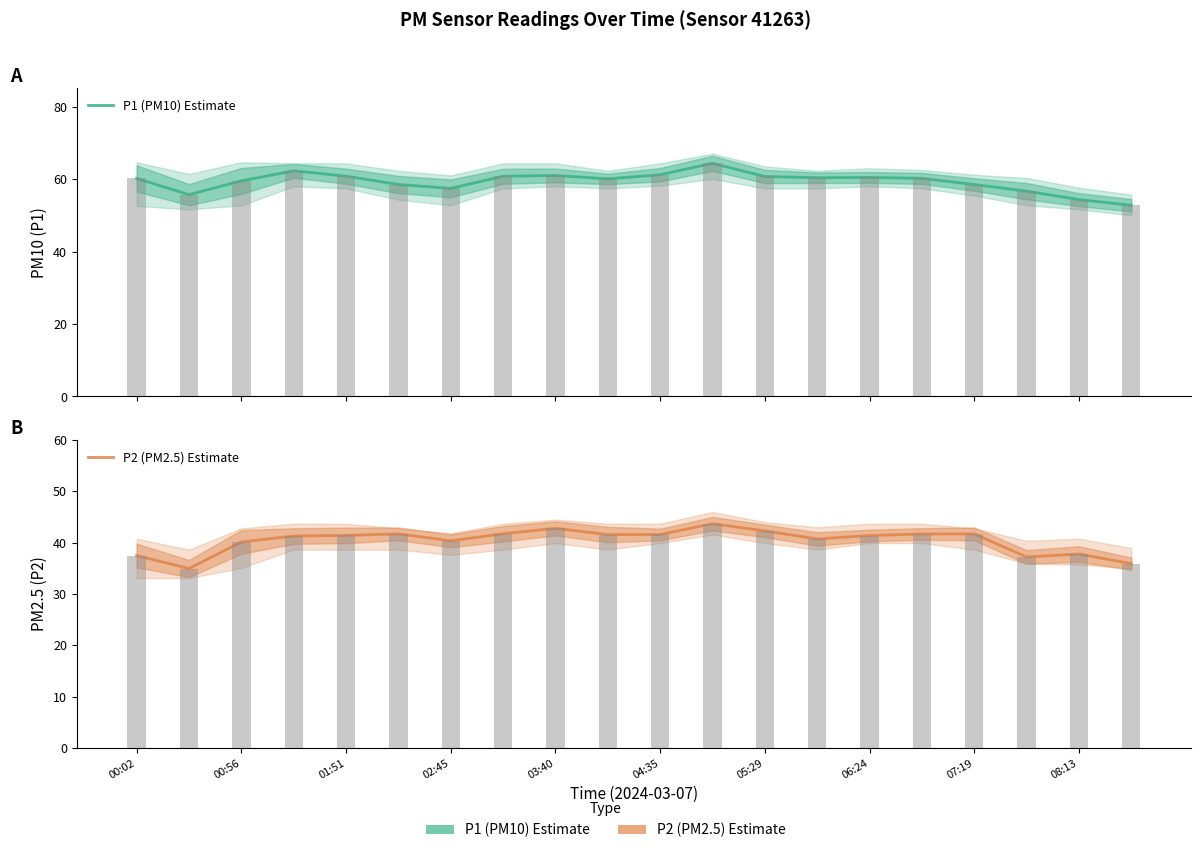

Reading left to right, extract all data points from this chart.

P1 (PM10) Estimate: 60.2	55.7	59.5	62.3	60.8	58.5	57.4	60.8	61.0	60.0	61.2	64.3	60.7	60.4	60.5	60.2	58.5	56.7	54.3	52.8
P2 (PM2.5) Estimate: 37.5	35.0	40.1	41.3	41.4	41.7	40.4	41.8	42.8	41.6	41.6	43.7	42.3	40.7	41.4	41.7	41.7	37.2	37.8	35.9